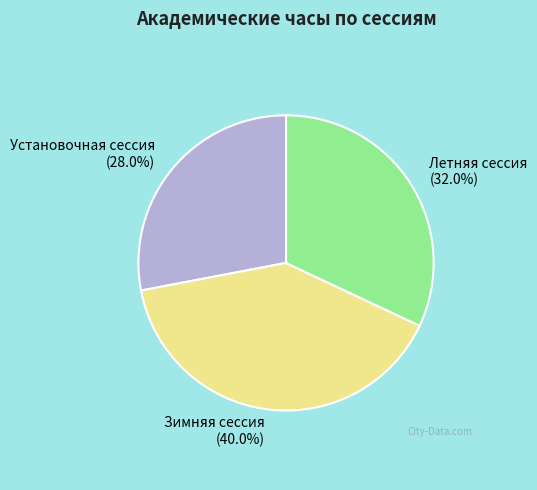

Is it true that Летняя сессия is 32% of the pie?

True